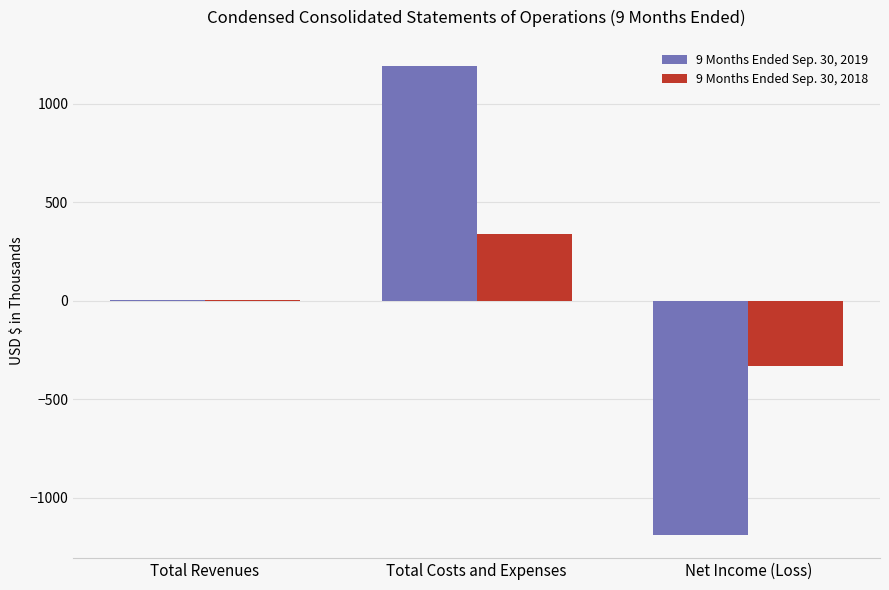

At which label is 9 Months Ended Sep. 30, 2019 closest to 2?

Total Revenues